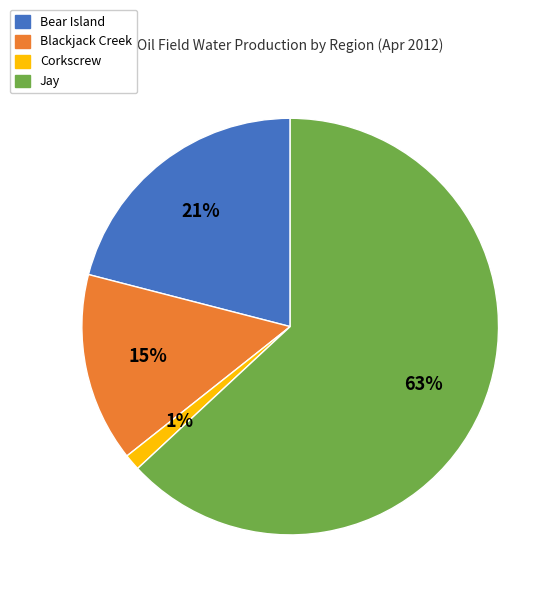

Which has a higher value, Corkscrew or Blackjack Creek?

Blackjack Creek